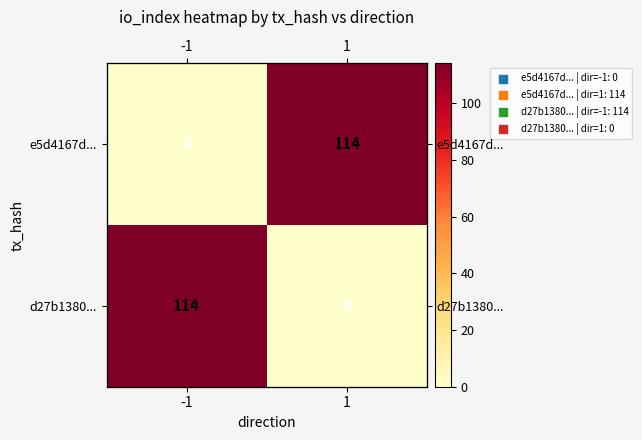

At how many categories does at least one series exceed 11?

2